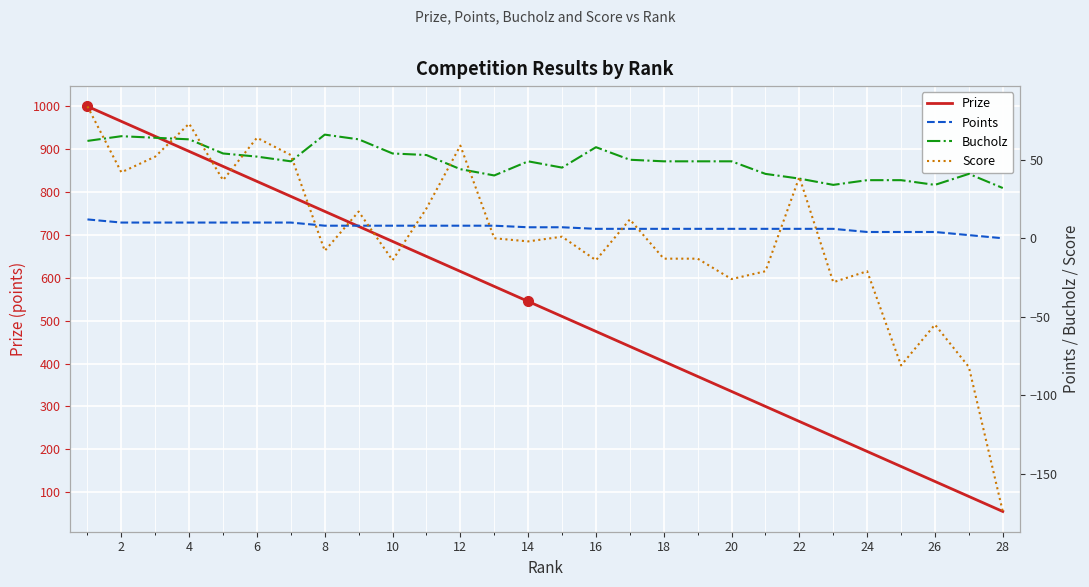

What is the maximum value shown in the chart?

1000